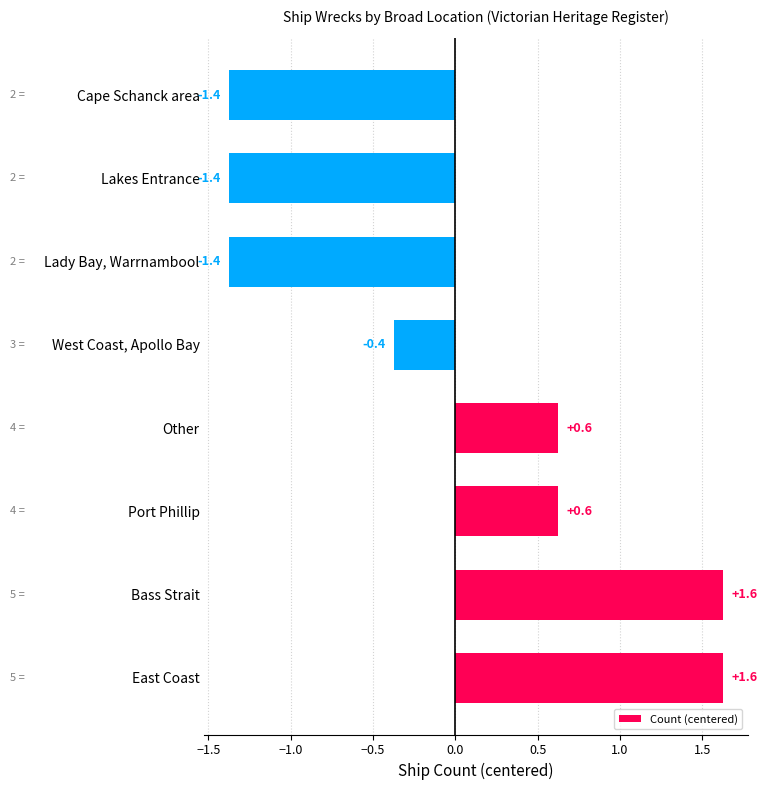

Does the chart contain any negative values?

Yes